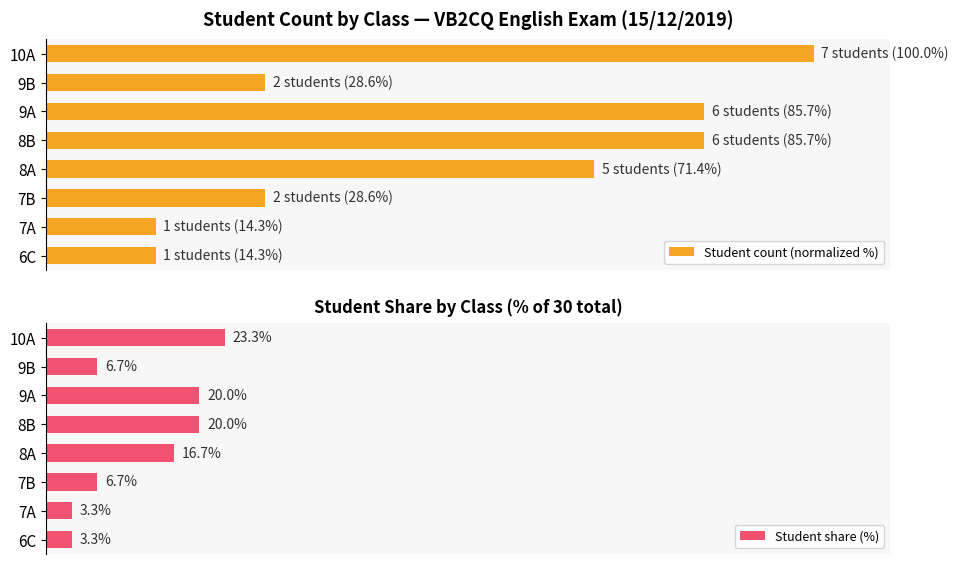

At which label is Student share (%) closest to 13?

8A